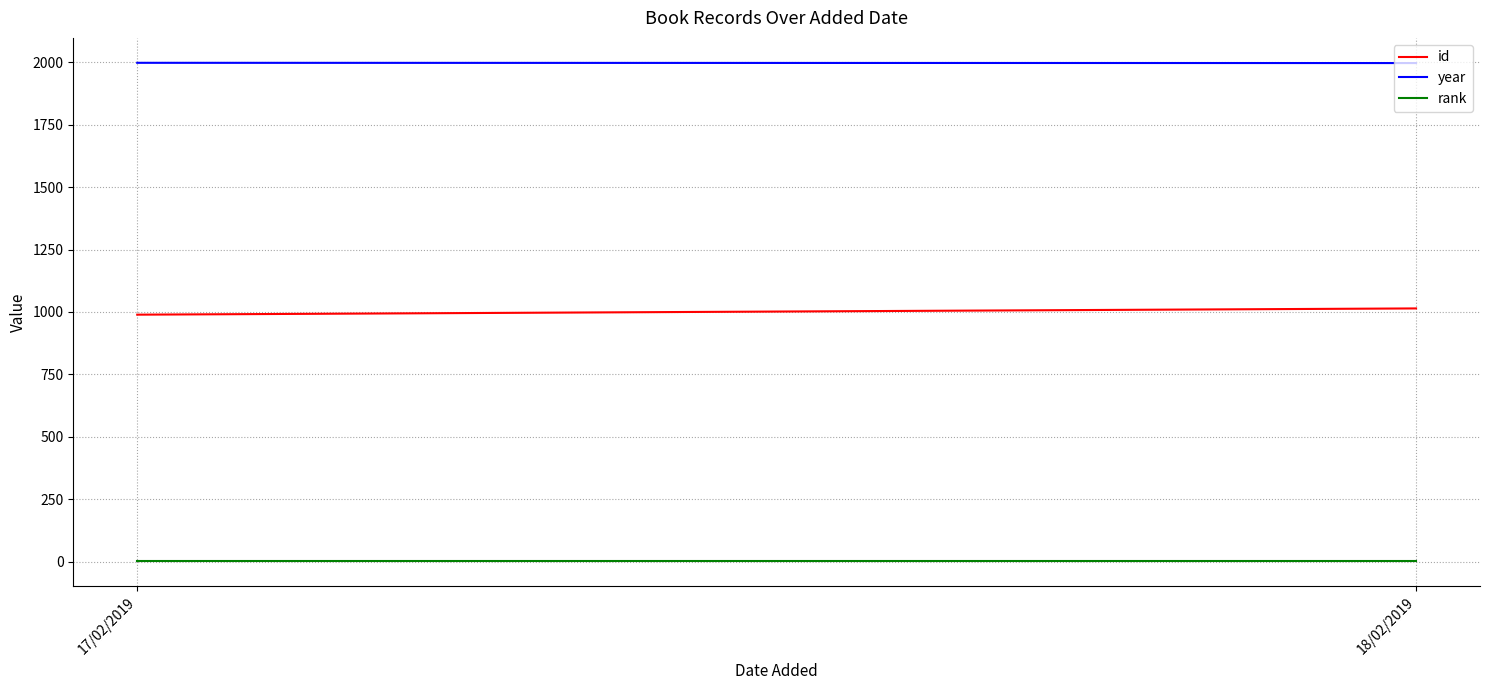

How many lines are shown in the chart?

3